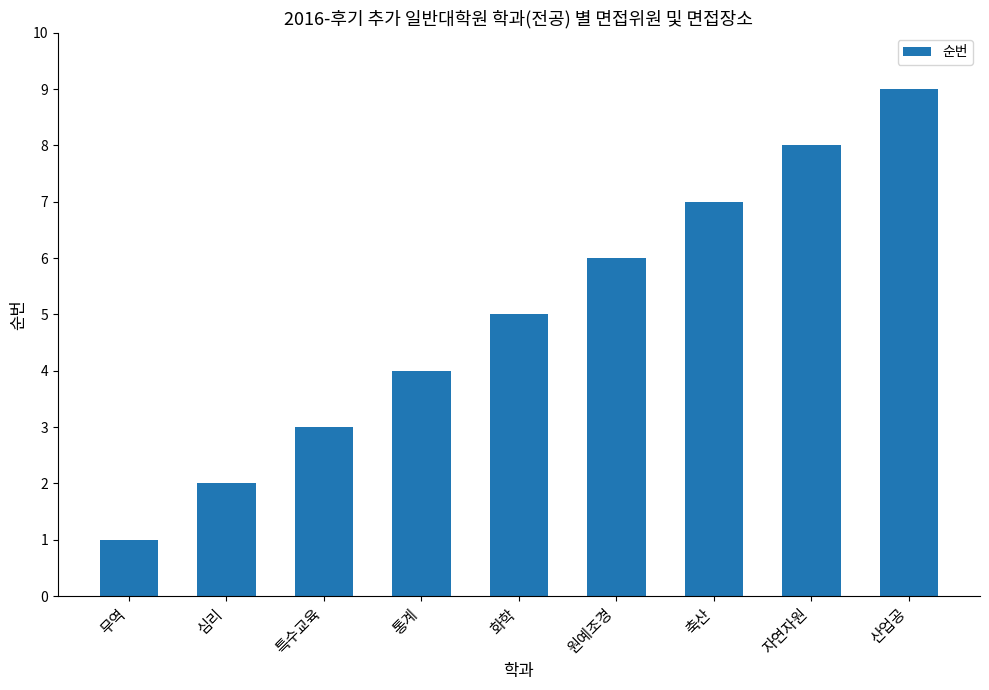

Reading right to left, list all the values displayed in this chart.

산업공=9	자연자원=8	축산=7	원예조경=6	화학=5	통계=4	특수교육=3	심리=2	무역=1